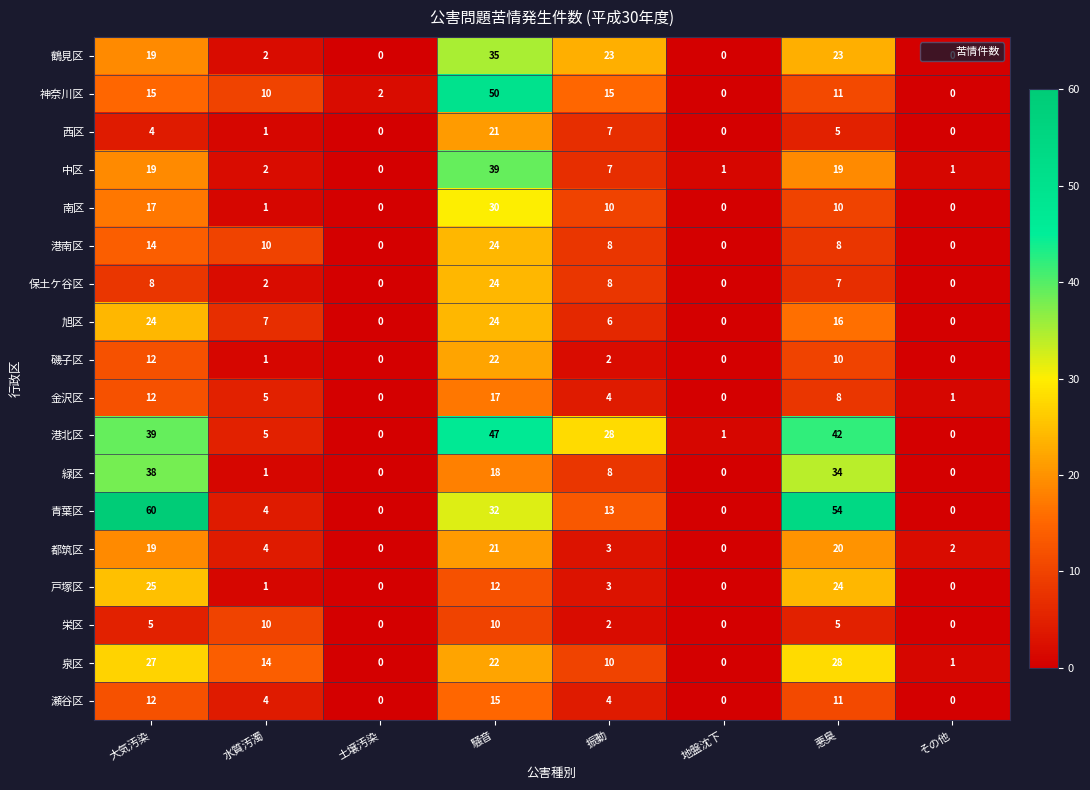

What is the spread (max minus min) of values at 土壌汚染?

2